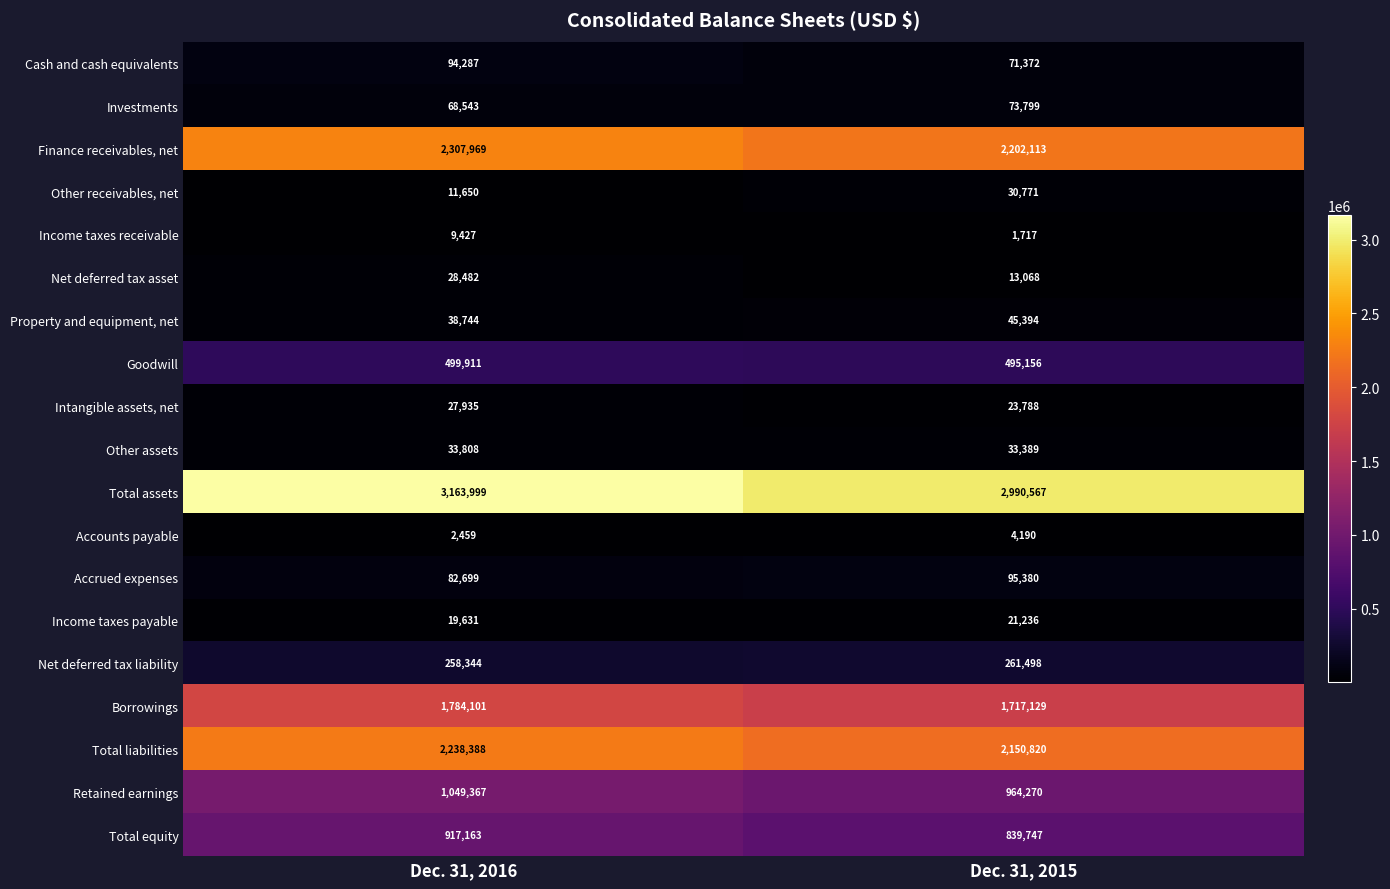

At which category is the sum across all series the highest?

Dec. 31, 2016